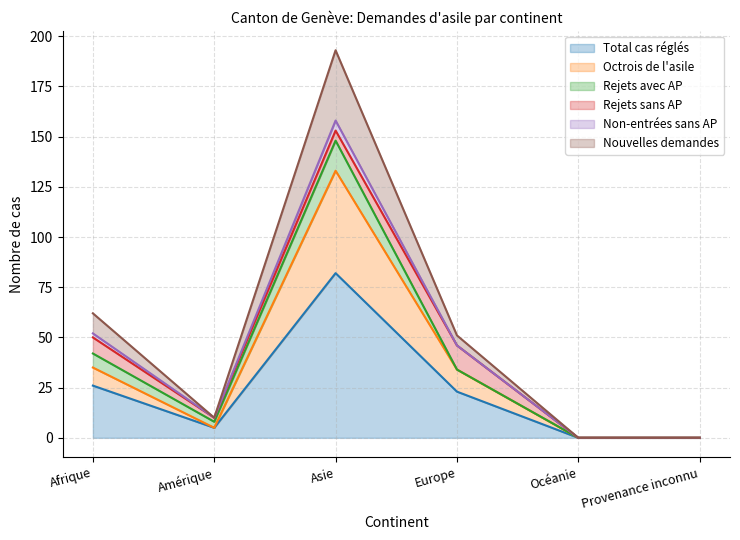

What are all the series names shown in the legend?

Total cas réglés, Octrois de l'asile, Rejets avec AP, Rejets sans AP, Non-entrées sans AP, Nouvelles demandes